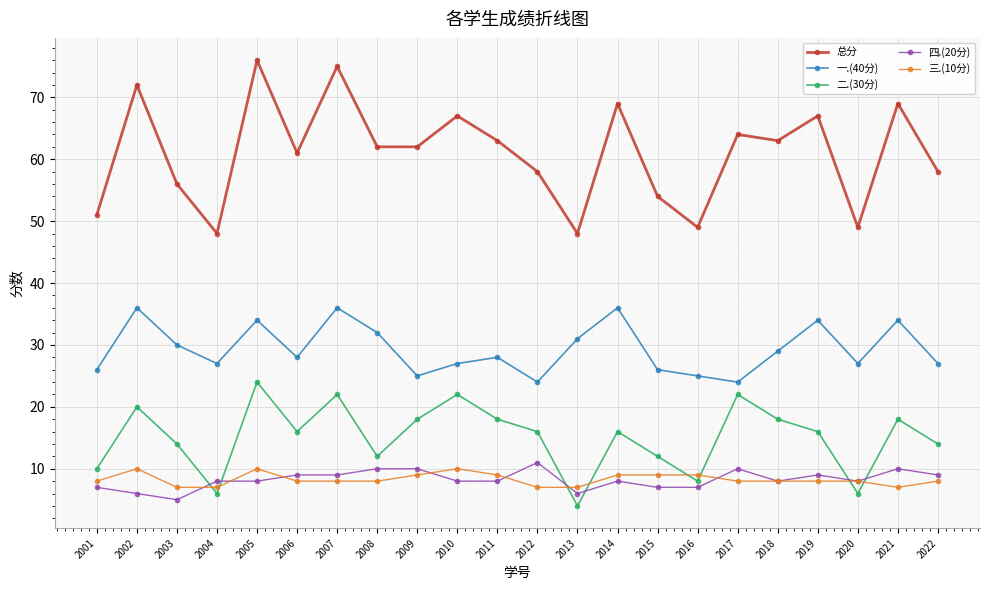

True or false: 三.(10分) and 总分 cross at least once.

False